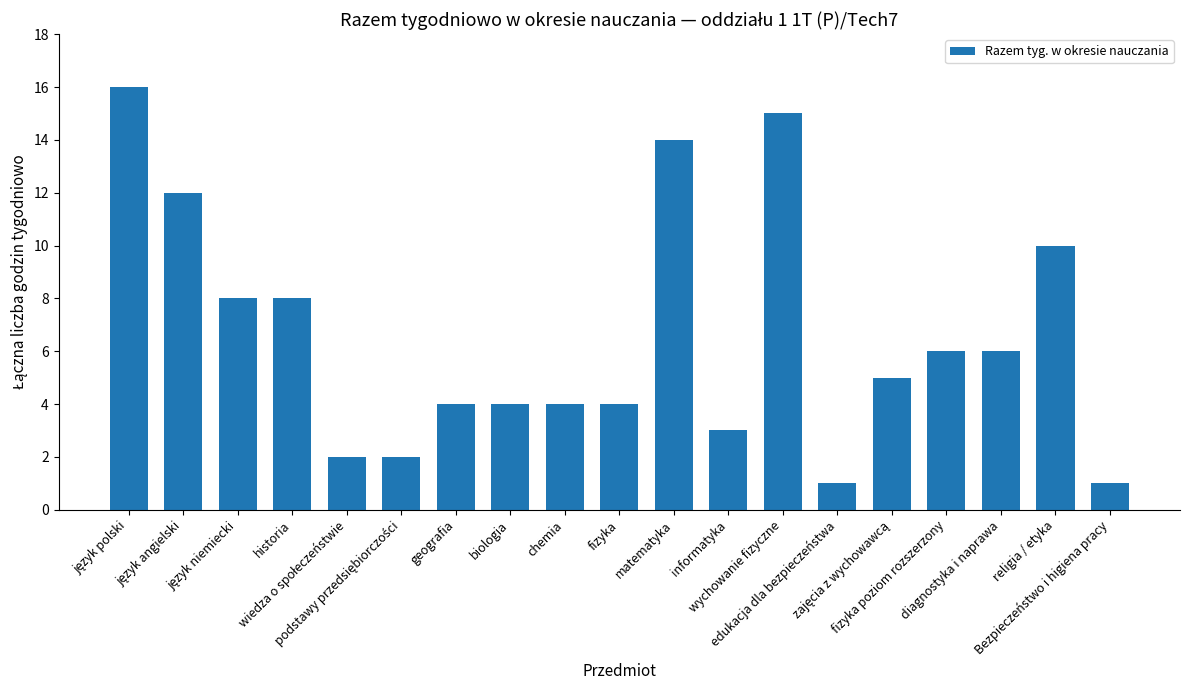

What is the difference between the maximum and minimum values?

15